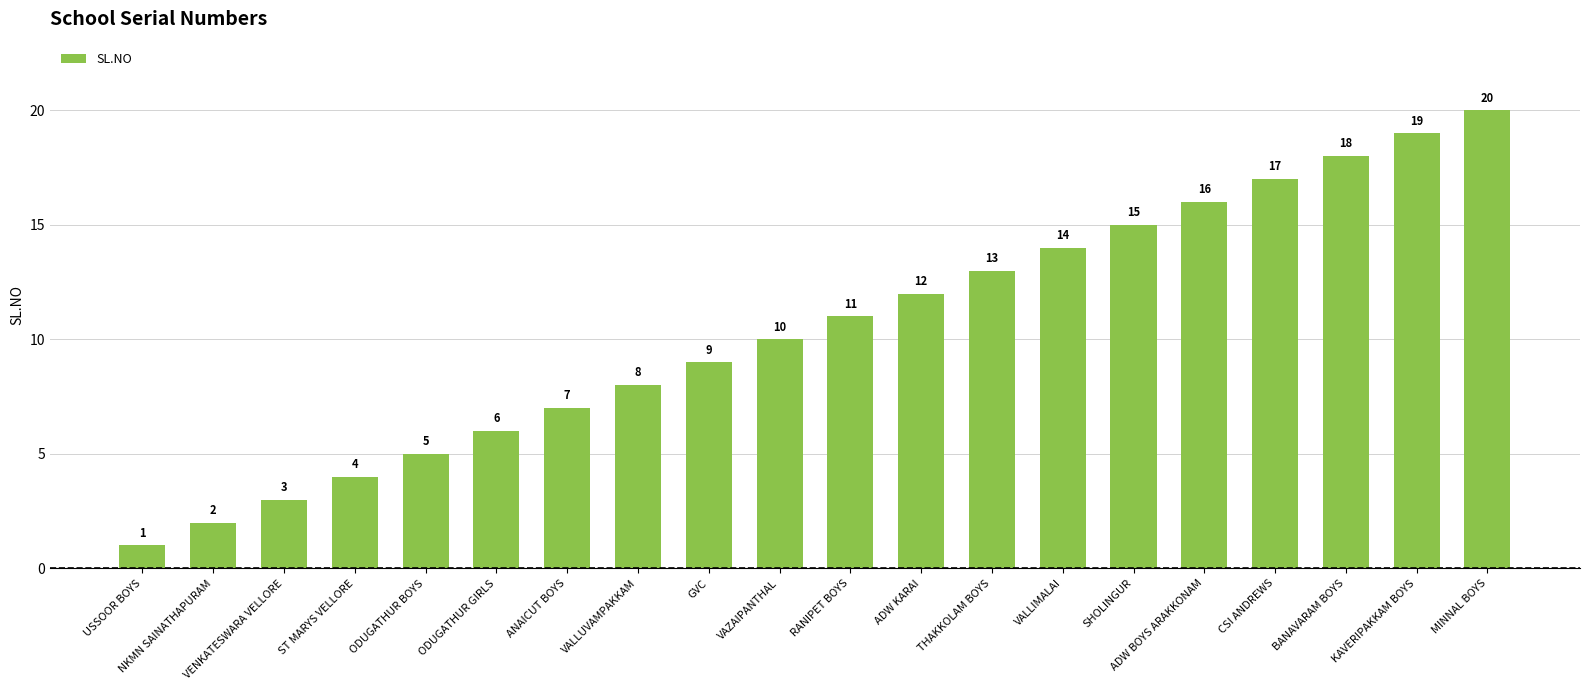

Rank the categories by value from highest to lowest.

MINNAL BOYS, KAVERIPAKKAM BOYS, BANAVARAM BOYS, CSI ANDREWS, ADW BOYS ARAKKONAM, SHOLINGUR, VALLIMALAI, THAKKOLAM BOYS, ADW KARAI, RANIPET BOYS, VAZAIPANTHAL, GVC, VALLUVAMPAKKAM, ANAICUT BOYS, ODUGATHUR GIRLS, ODUGATHUR BOYS, ST MARYS VELLORE, VENKATESWARA VELLORE, NKMN SAINATHAPURAM, USSOOR BOYS